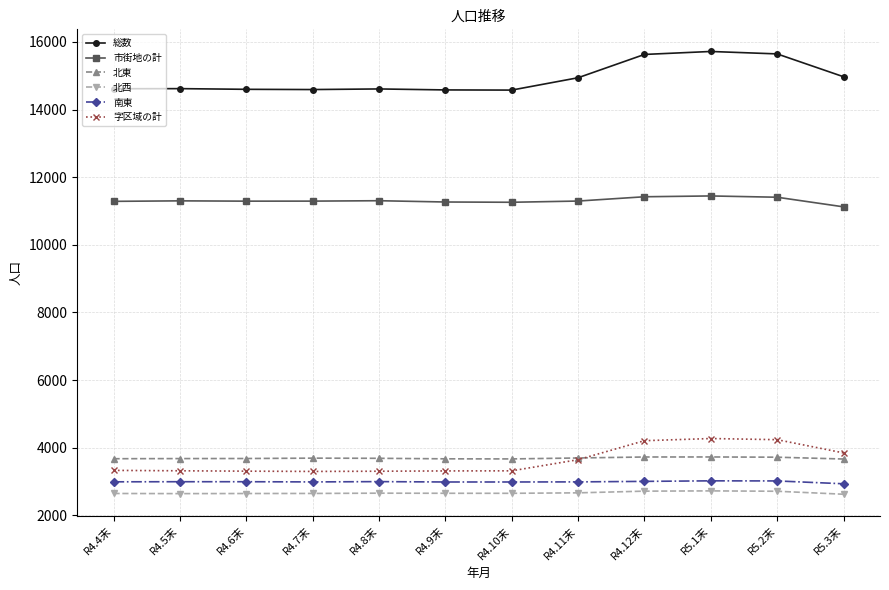

What are all the series names shown in the legend?

総数, 市街地の計, 北東, 北西, 南東, 字区域の計